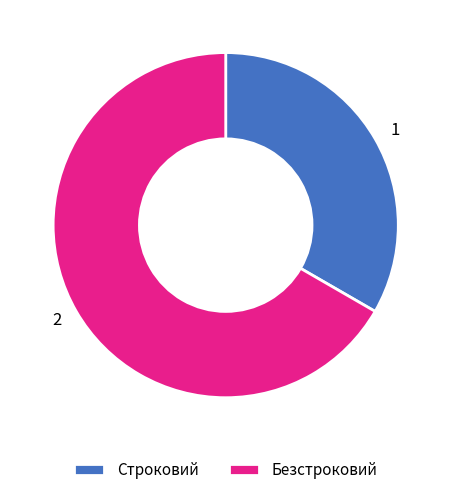

Which category has the biggest portion of the pie?

Безстроковий